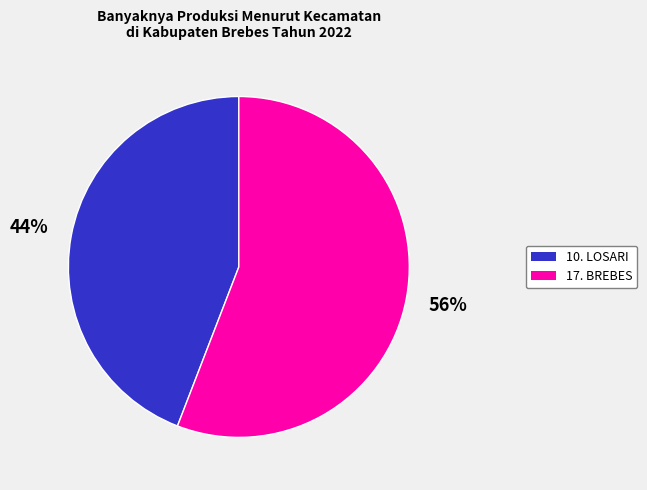

How many segments does this pie chart have?

2